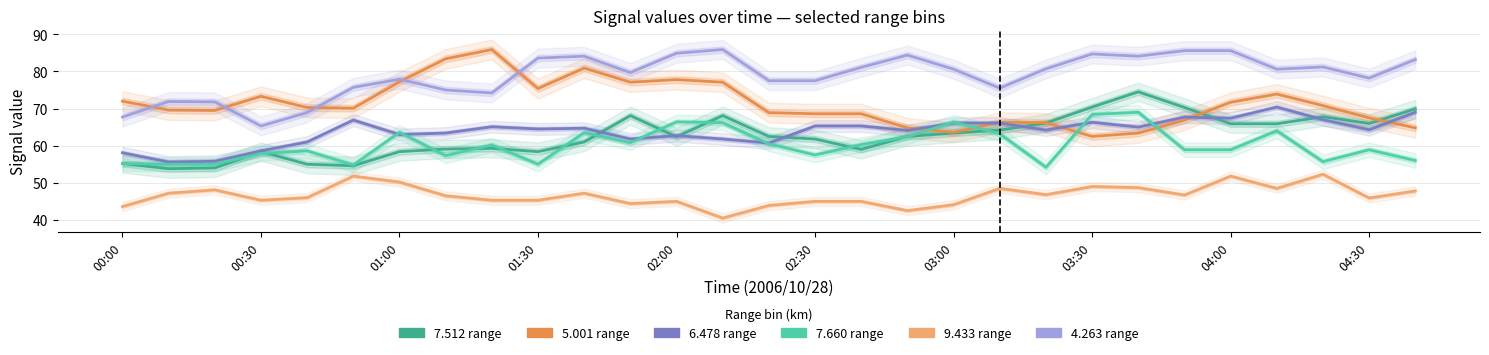

Which category has the highest value across all series?

01:20